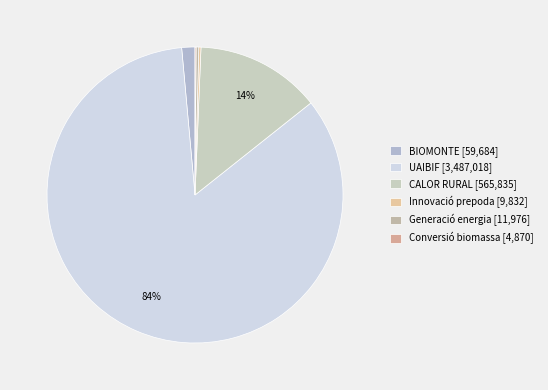

Rank the categories by value from lowest to highest.

Conversió biomassa, Innovació prepoda, Generació energia, BIOMONTE, CALOR RURAL, UAIBIF